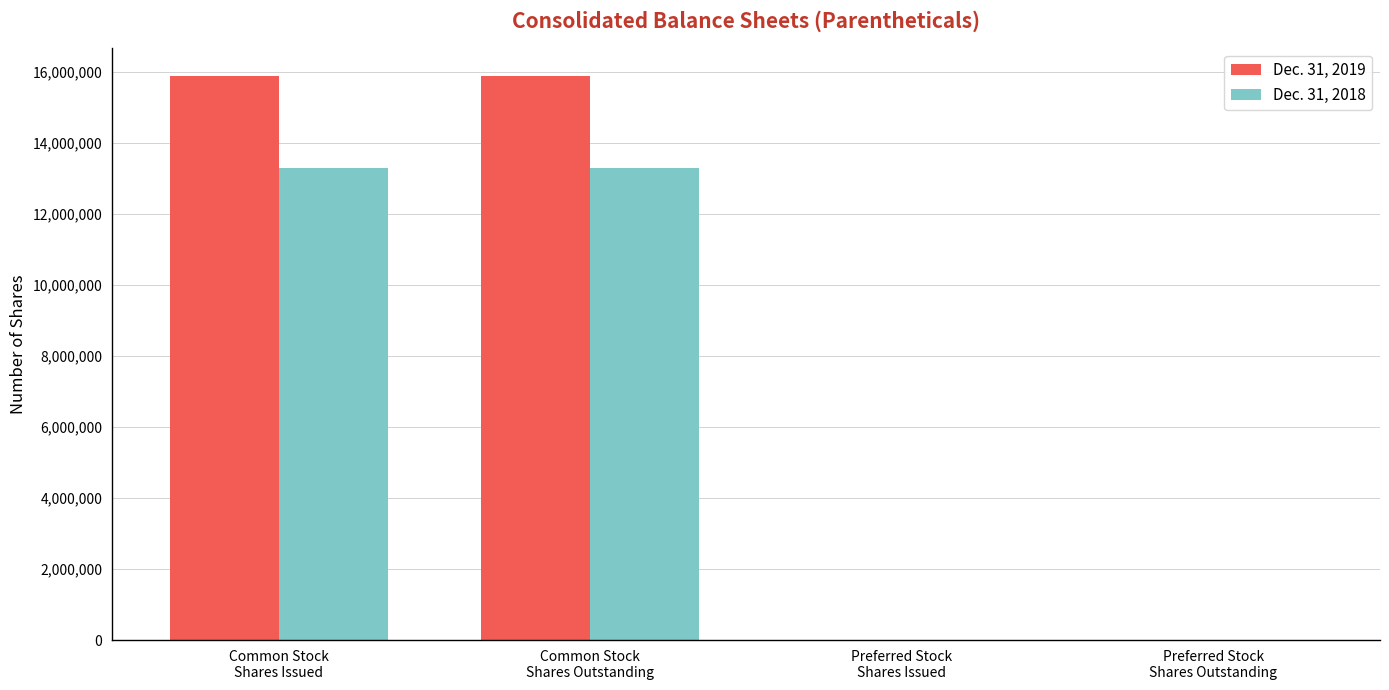

What is the average value of the Dec. 31, 2018 series?

6640964